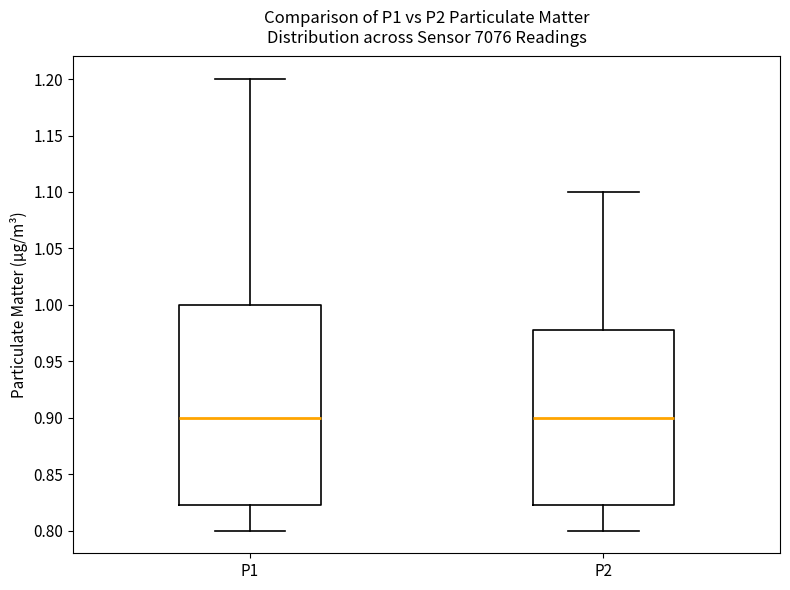

Reading left to right, transcribe this box plot: for each box, give where its median line is, the range the box spans, and where its two whiskers end, as read against the y-axis. The values are not printed on the chart, so give them approximately, as read against the axis.

P1: median 0.900, box 0.825 to 1.000, whiskers 0.800 to 1.200
P2: median 0.900, box 0.825 to 0.980, whiskers 0.800 to 1.100